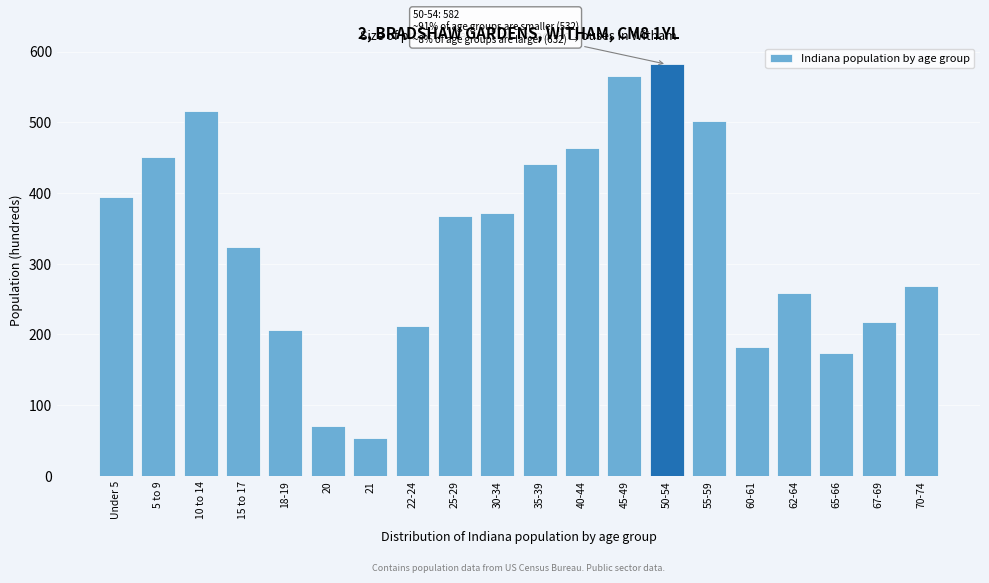

Reading right to left, what are all the values shown in this chart?

70-74=269	67-69=218	65-66=174	62-64=259	60-61=182	55-59=502	50-54=582	45-49=565	40-44=464	35-39=441	30-34=372	25-29=368	22-24=212	21=54	20=71	18-19=206	15 to 17=323	10 to 14=516	5 to 9=451	Under 5=395